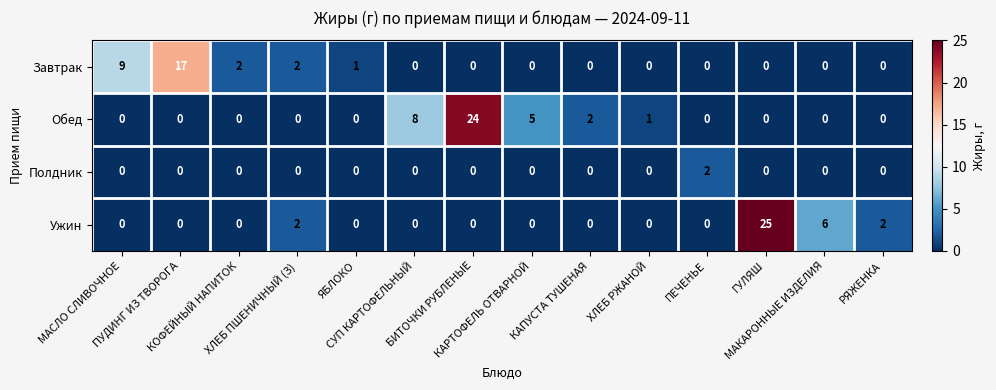

Which series has the widest spread of values?

Ужин